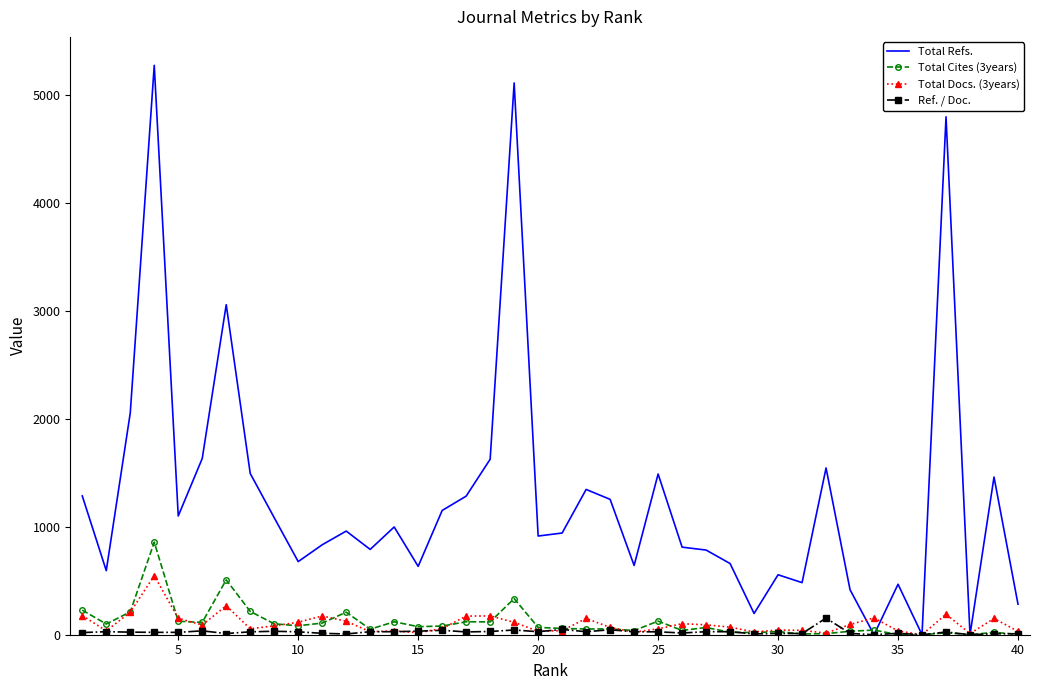

Which series has the widest spread of values?

Total Refs.